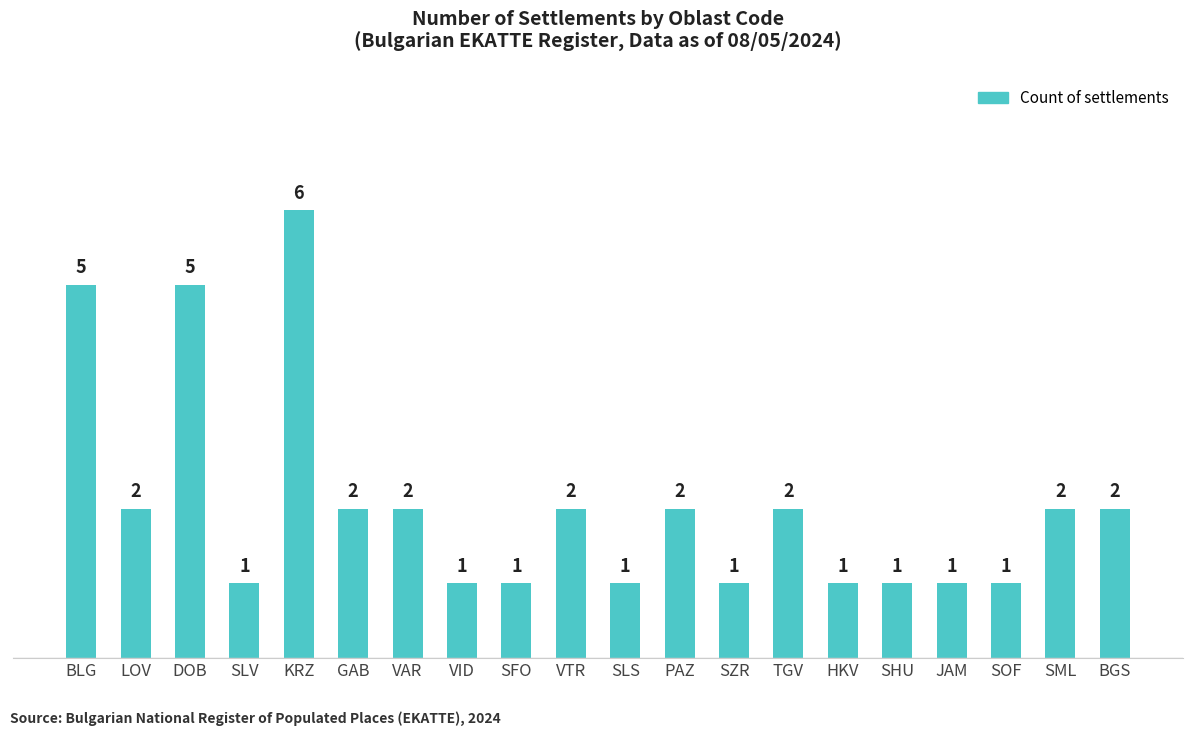

At which category does the chart reach its peak across all series?

KRZ